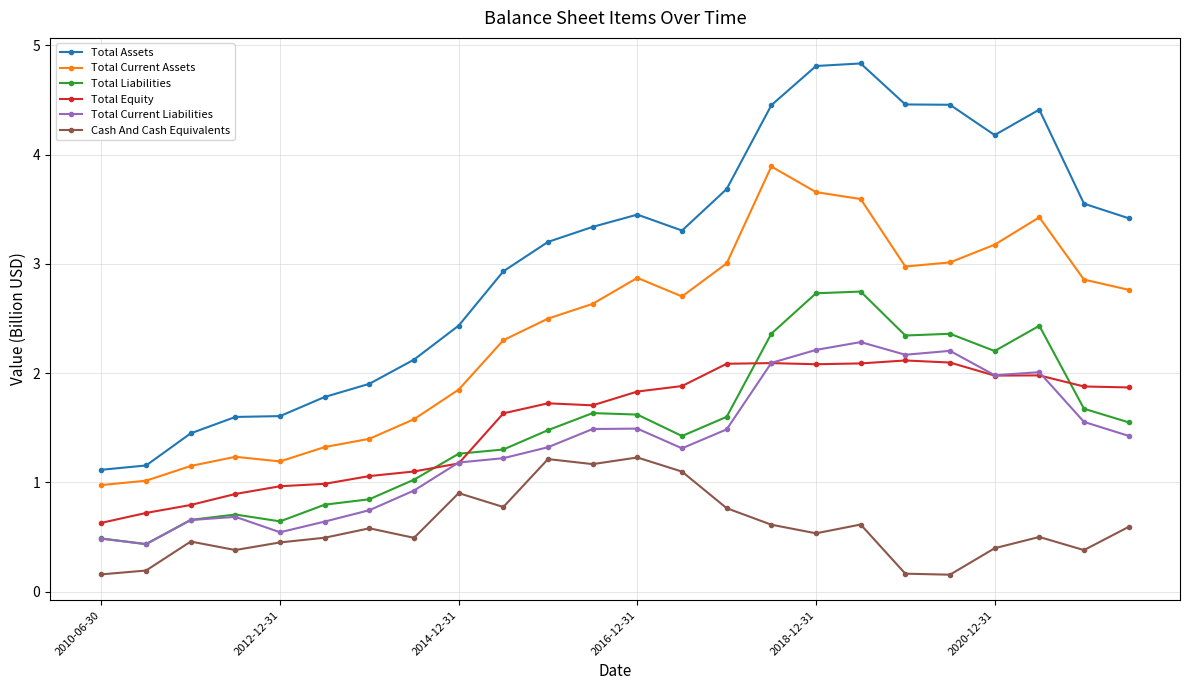

At how many categories does at least one series exceed 3?

14